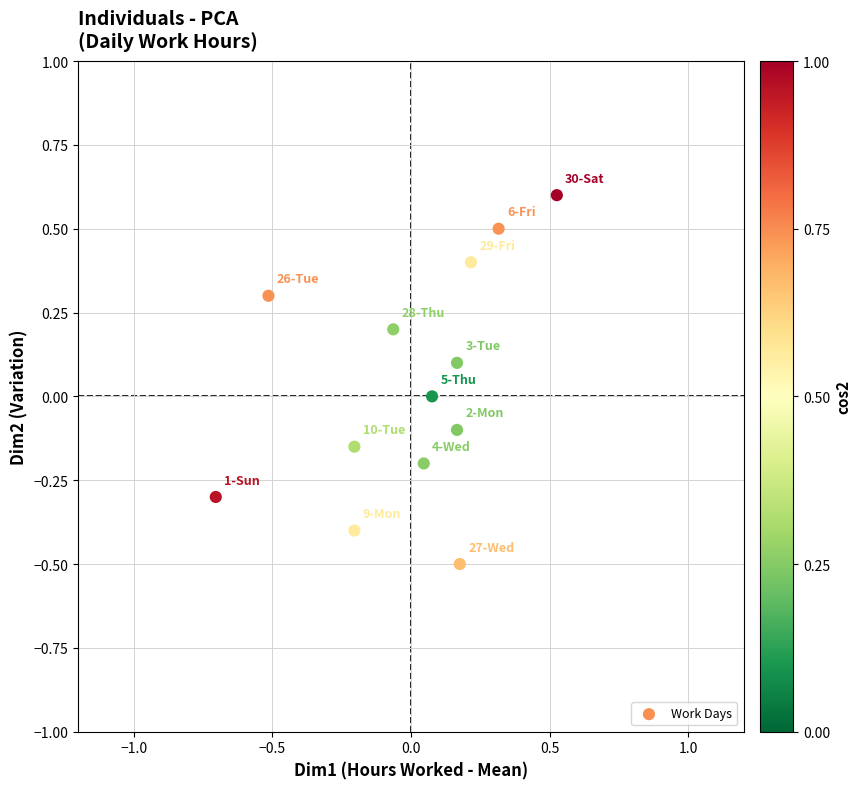

What is the range of X values (max minus min)?

1.2